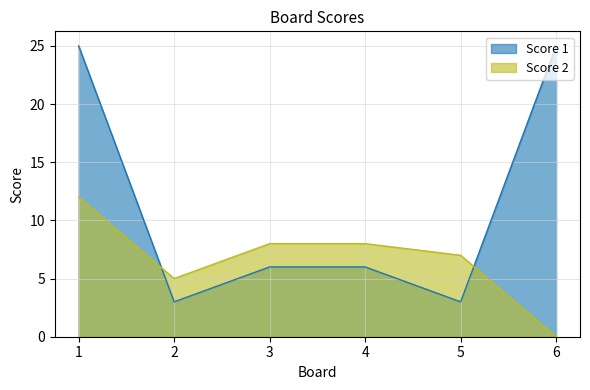

Between which two adjacent categories do Score 1 and Score 2 first intersect?

1 and 2